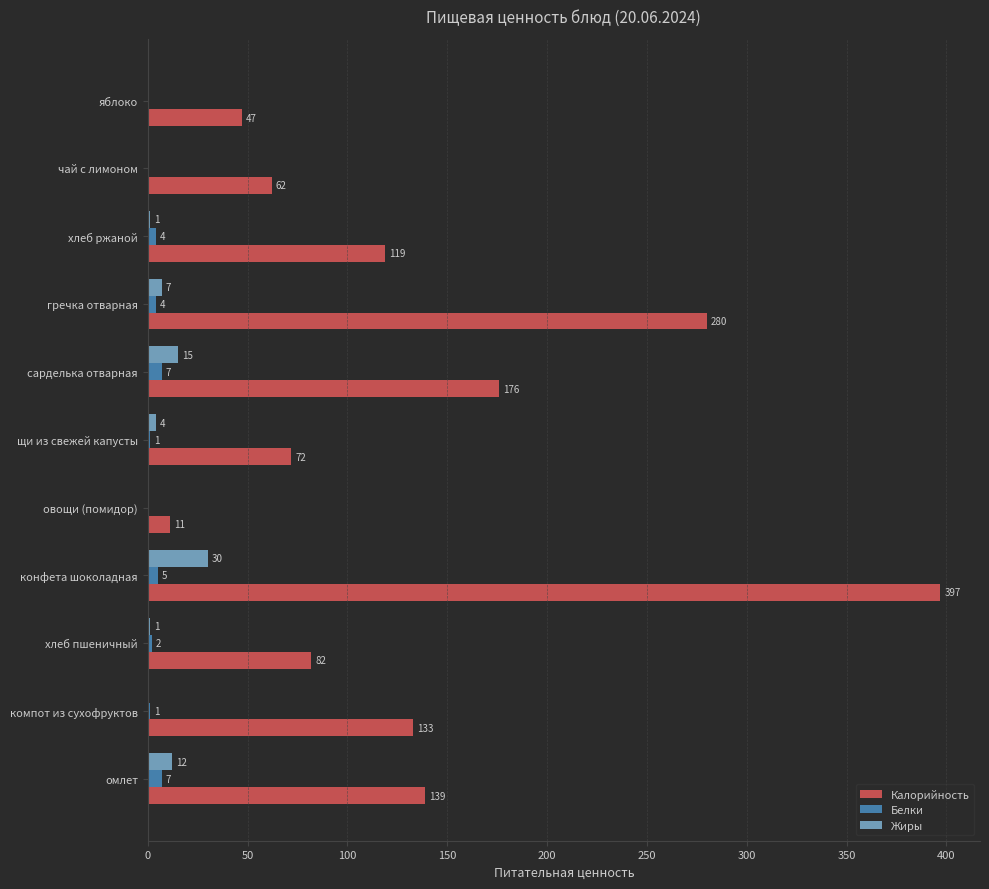

What is the sum of all Белки values?

31